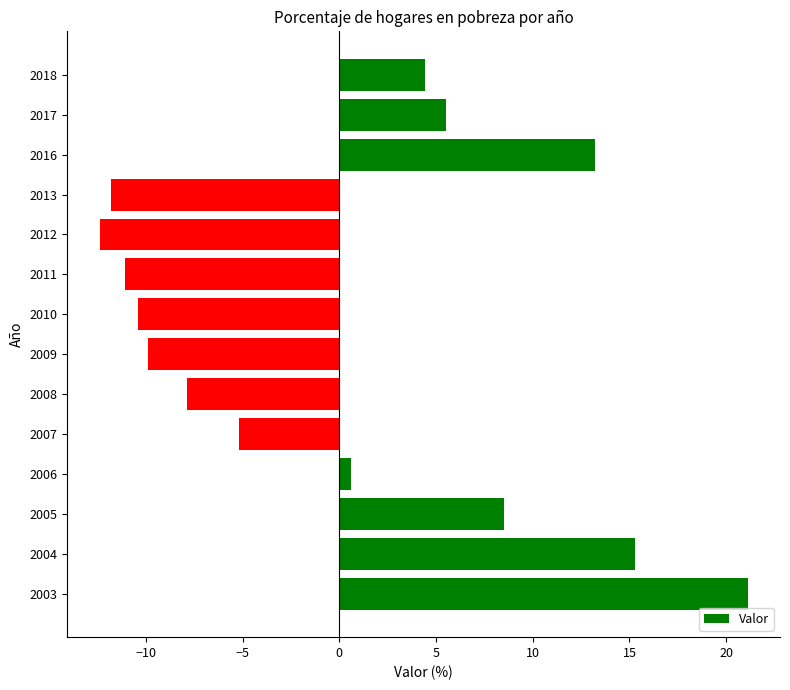

What is the difference between the maximum and minimum values?

33.5